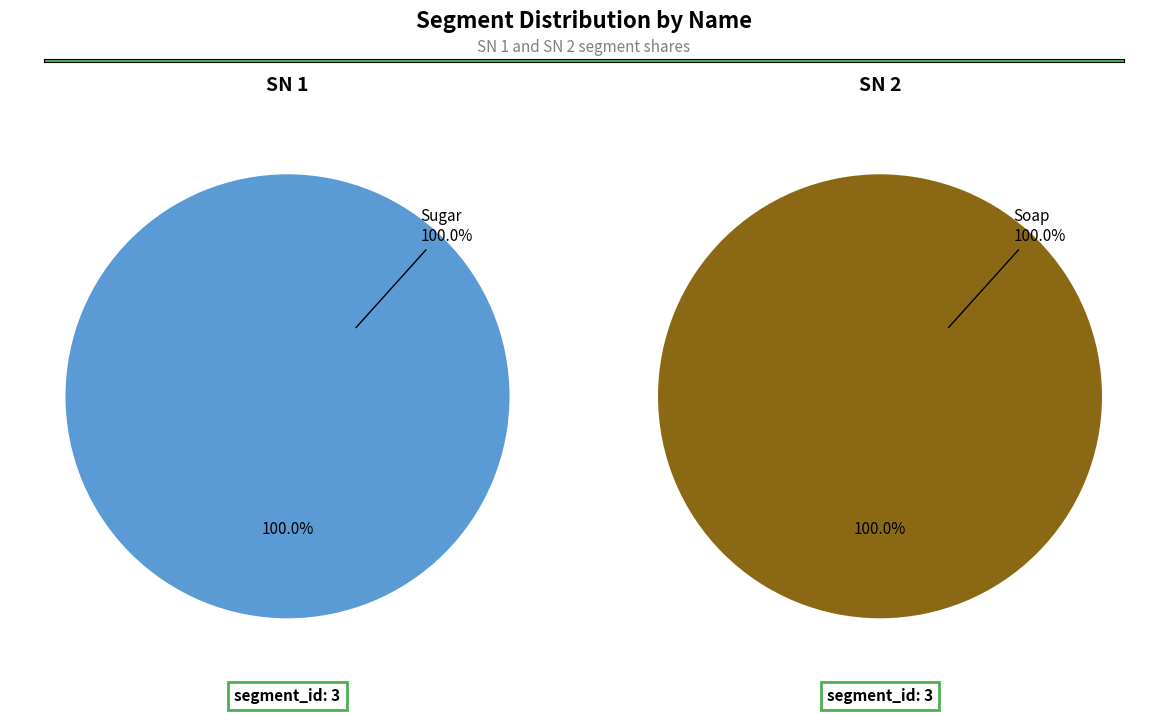

Which slice is the largest?

Soap